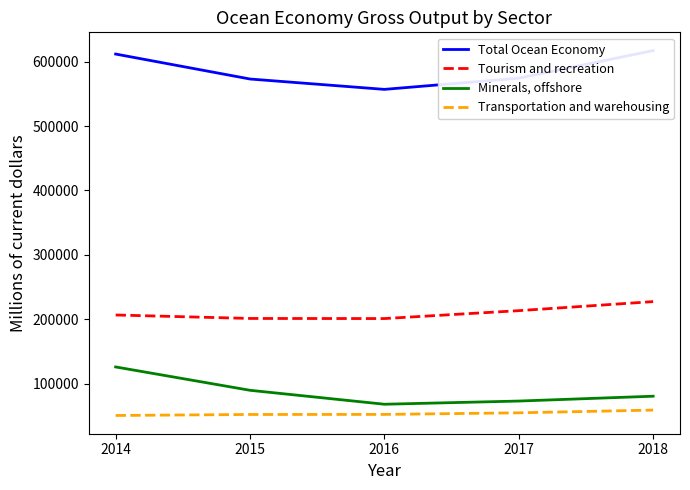

Is the value of Total Ocean Economy at 2018 greater than the value of Transportation and warehousing at 2014?

Yes